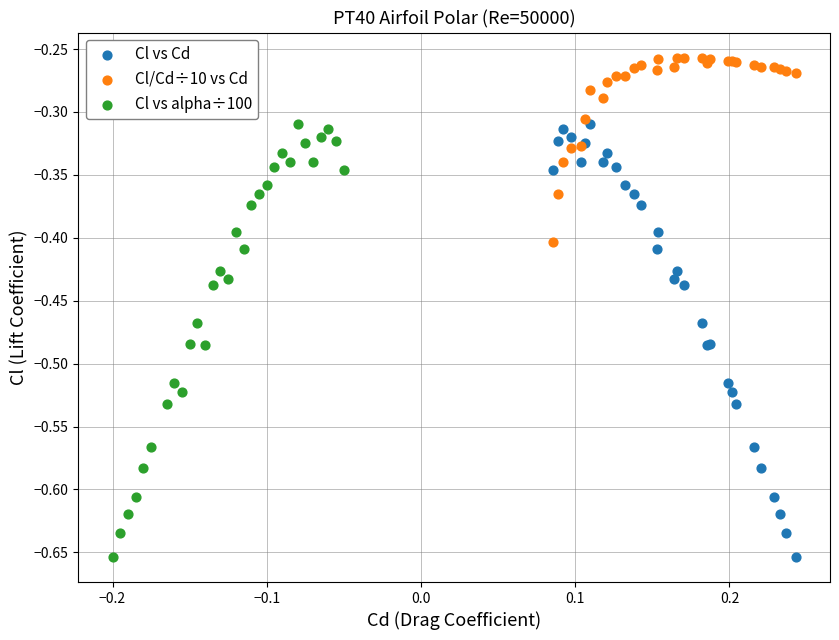

Which series reaches the maximum Y coordinate?

Cl/Cd÷10 vs Cd